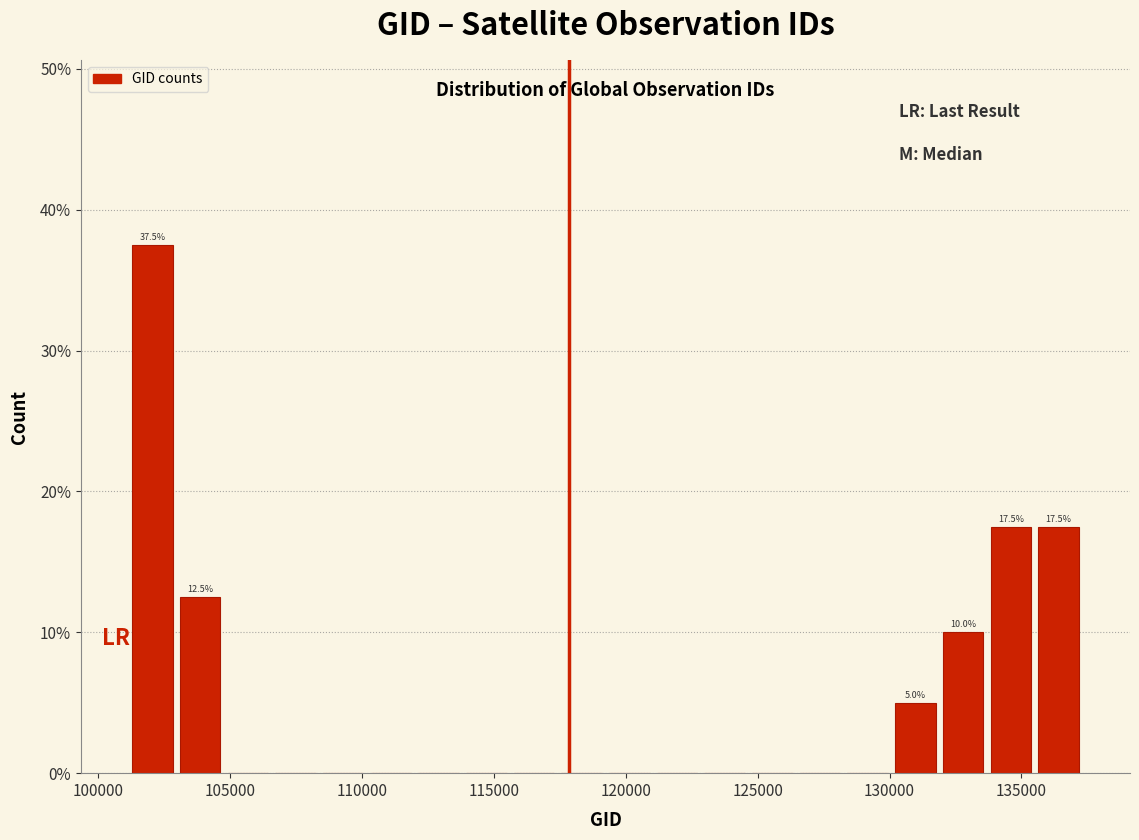

Read against the x-axis, roughly where is the centre of the tallest bar?

102000